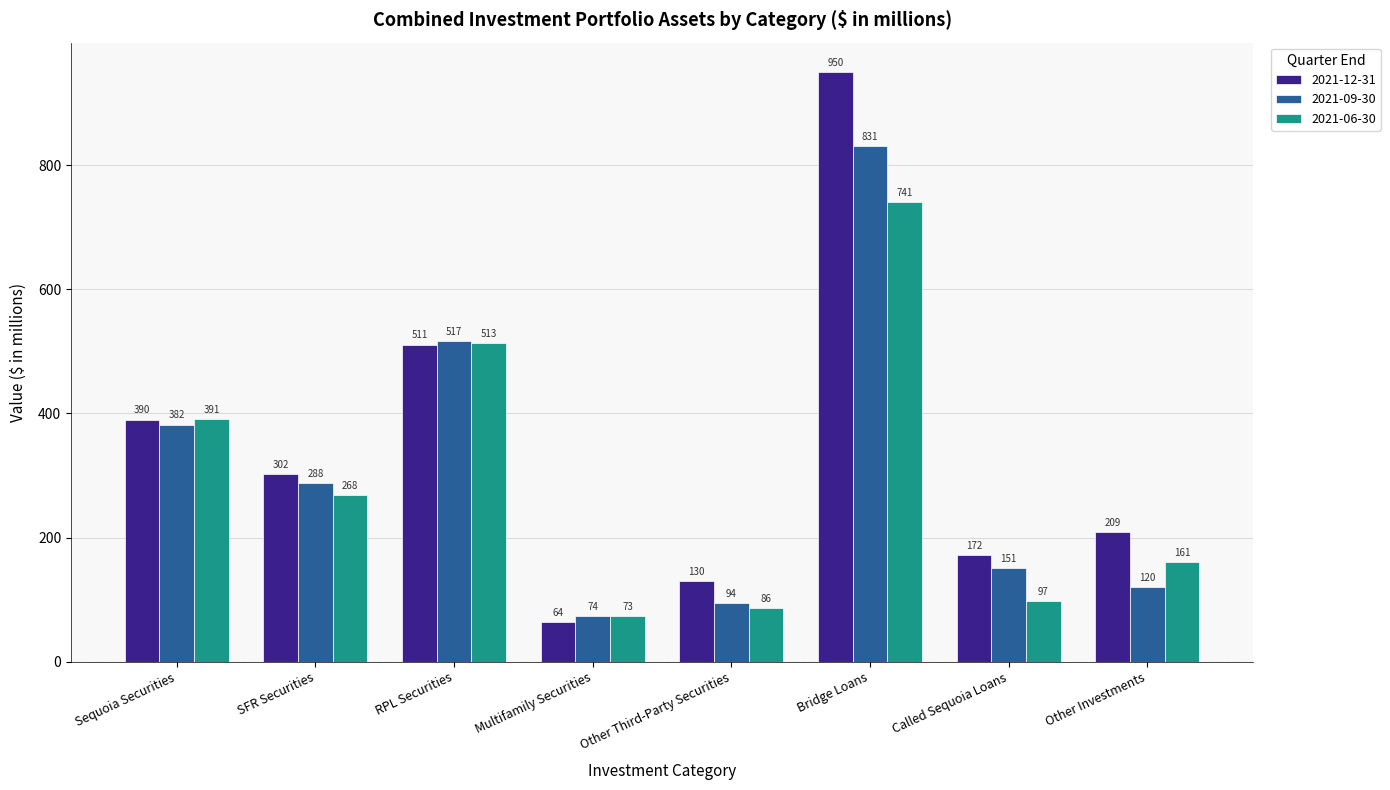

What is the label of the 5th bar from the left?

Other Third-Party Securities